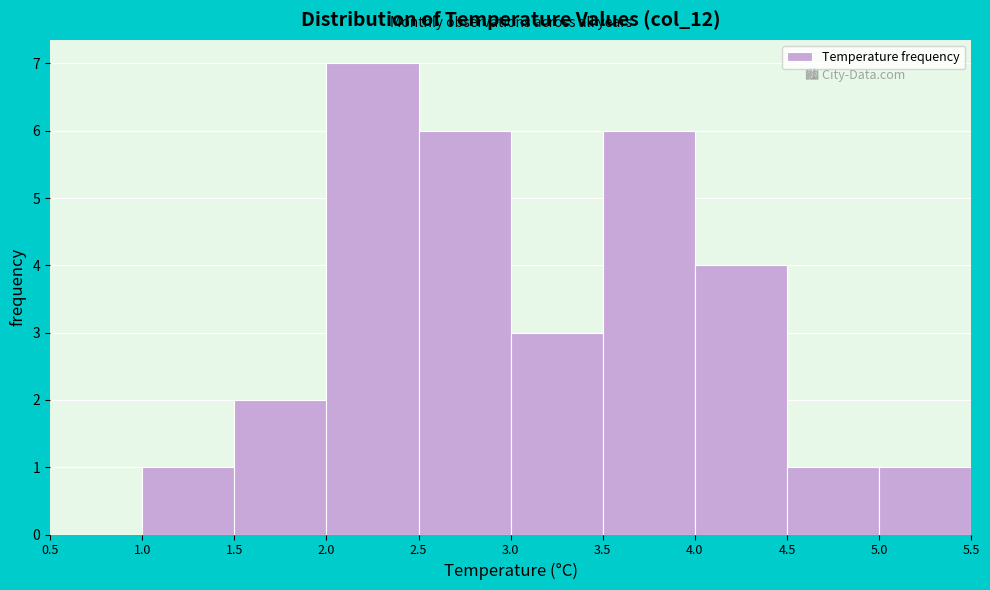

Reading left to right, list every bar in this chart as the range it spans on the x-axis followed by its height. The values are not printed on the chart, so give them approximately, as read against the axis.

0.5 to 1.0: 0
1.0 to 1.5: 1
1.5 to 2.0: 2
2.0 to 2.5: 7
2.5 to 3.0: 6
3.0 to 3.5: 3
3.5 to 4.0: 6
4.0 to 4.5: 4
4.5 to 5.0: 1
5.0 to 5.5: 1